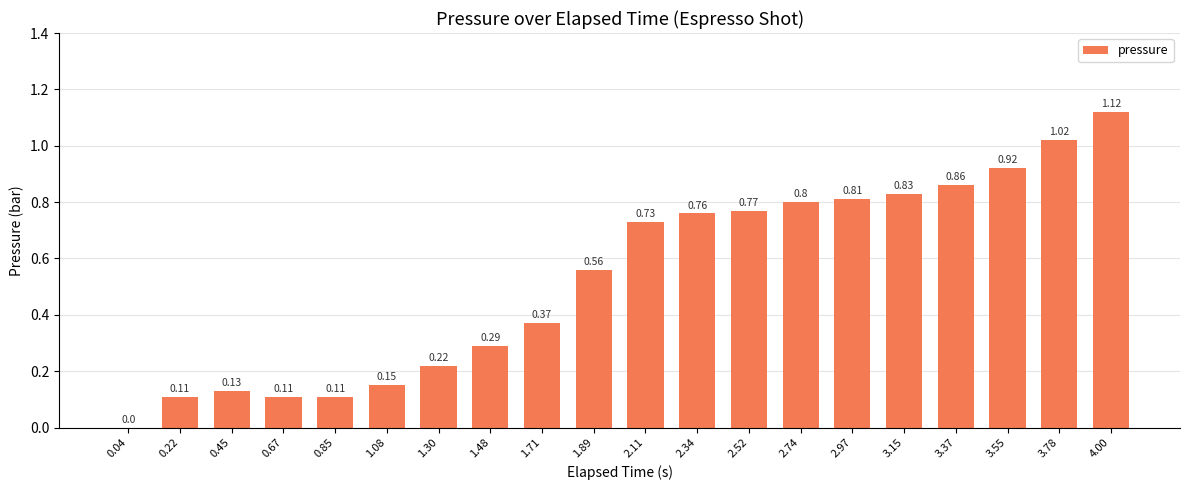

At which label is the value closest to 0?

0.04